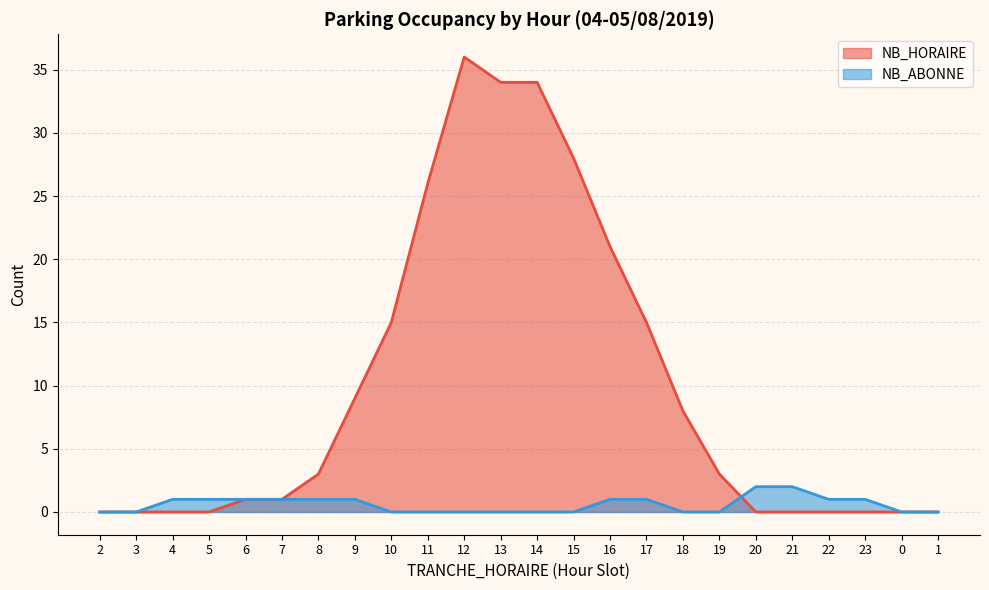

At which category is the sum across all series the highest?

12